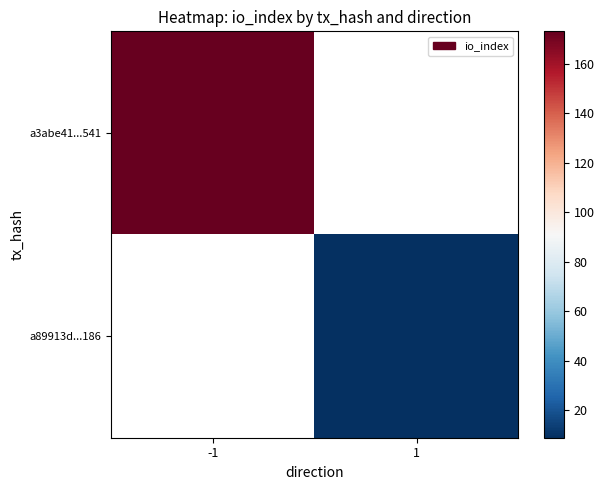

Is it true that a3abe41...541 equals 173.0 at -1?

True